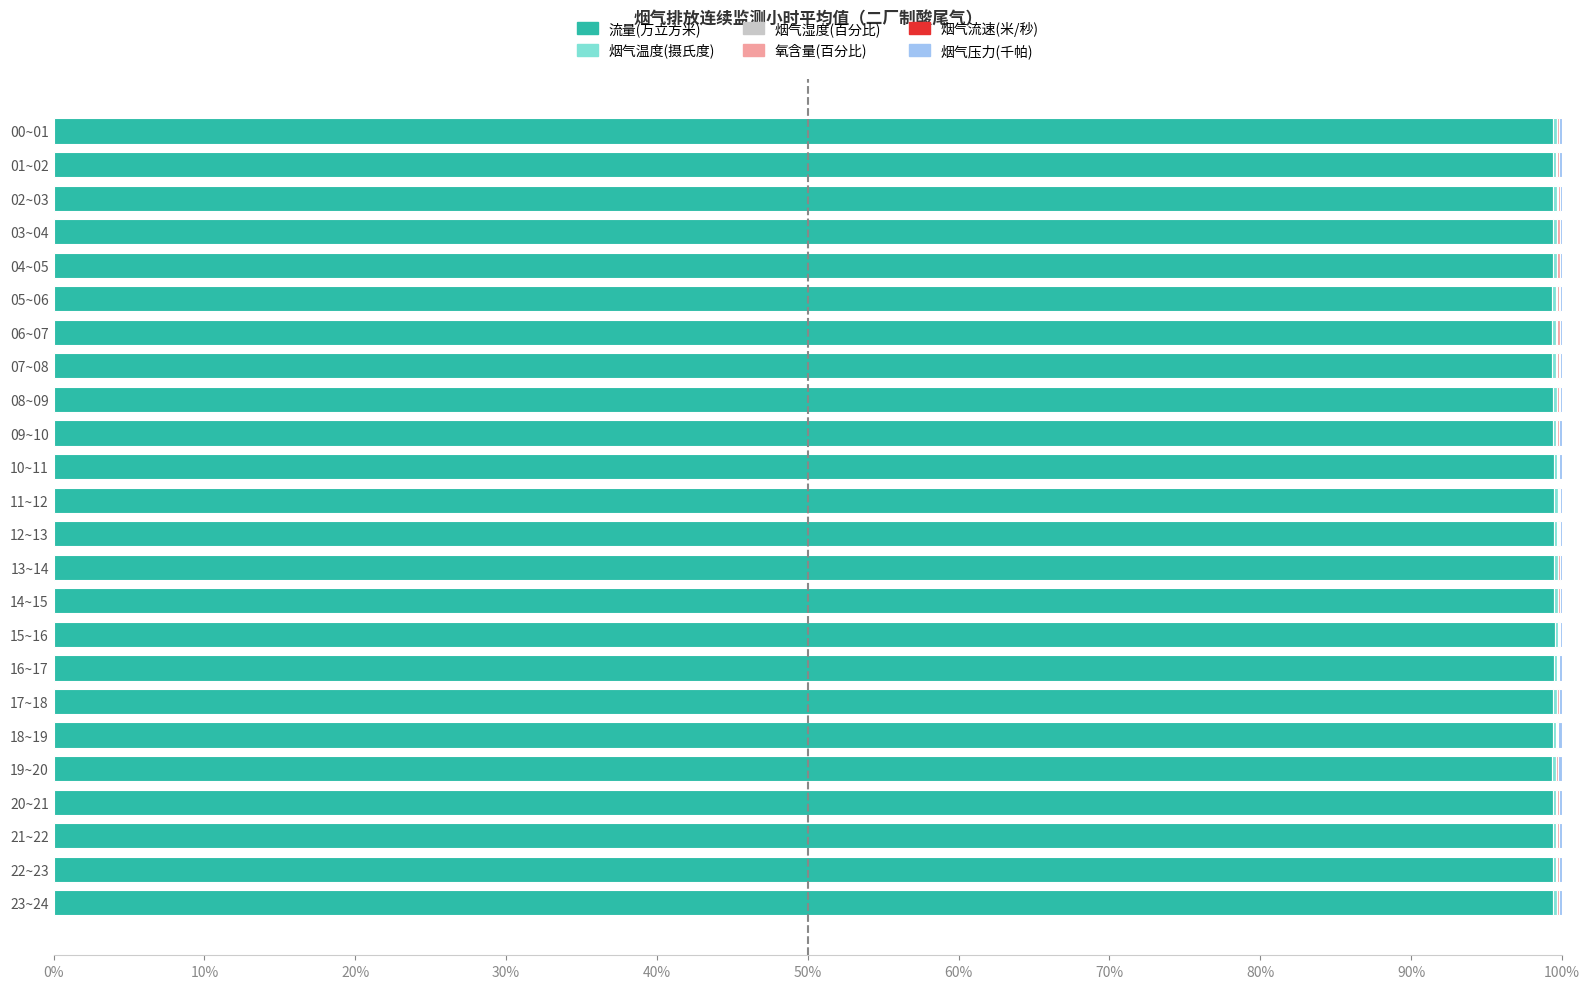

How many distinct data groups are displayed?

6